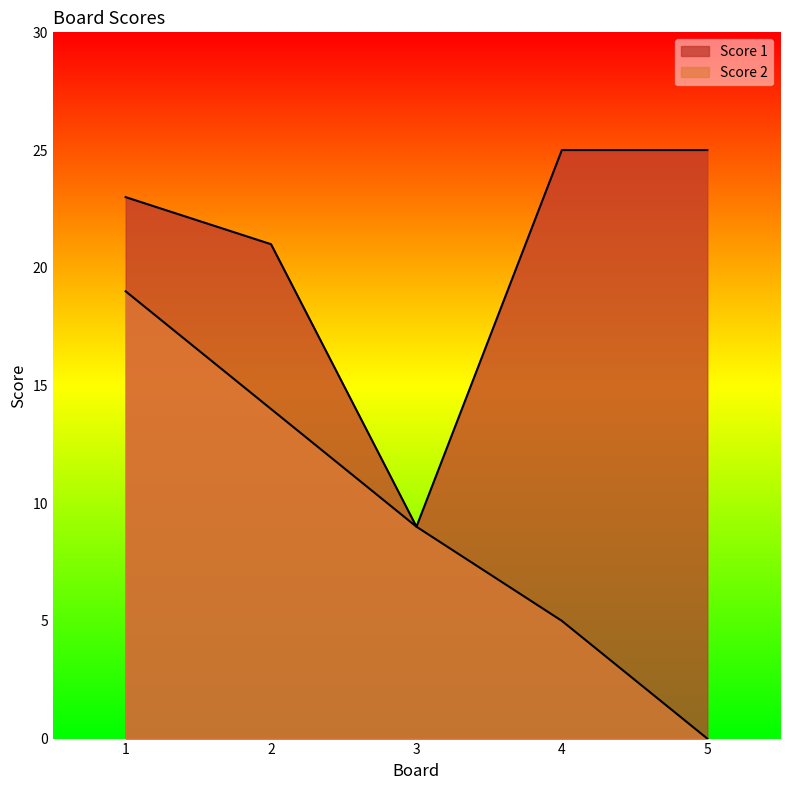

How many lines are shown in the chart?

2